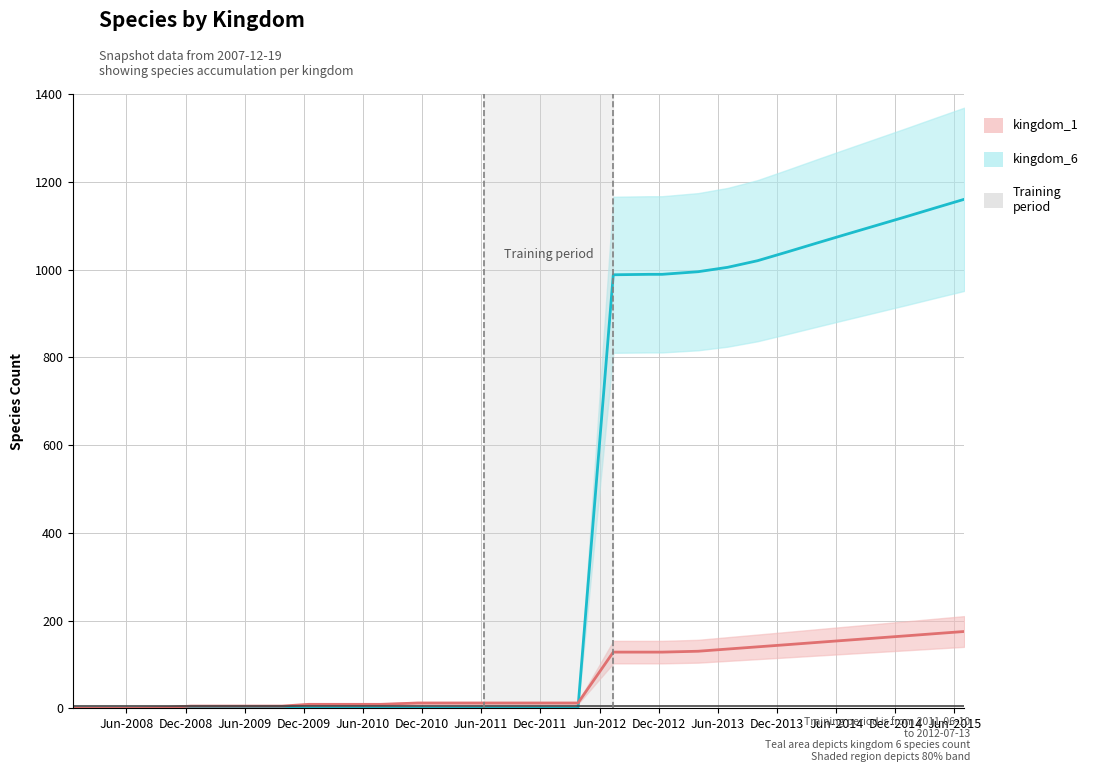

What are all the series names shown in the legend?

kingdom_1, kingdom_6